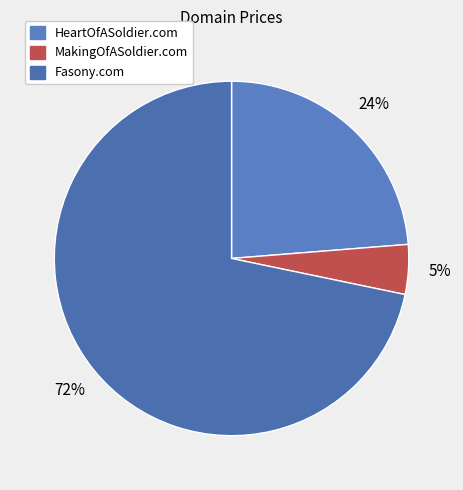

Combined, do Fasony.com and MakingOfASoldier.com account for over 50%?

Yes